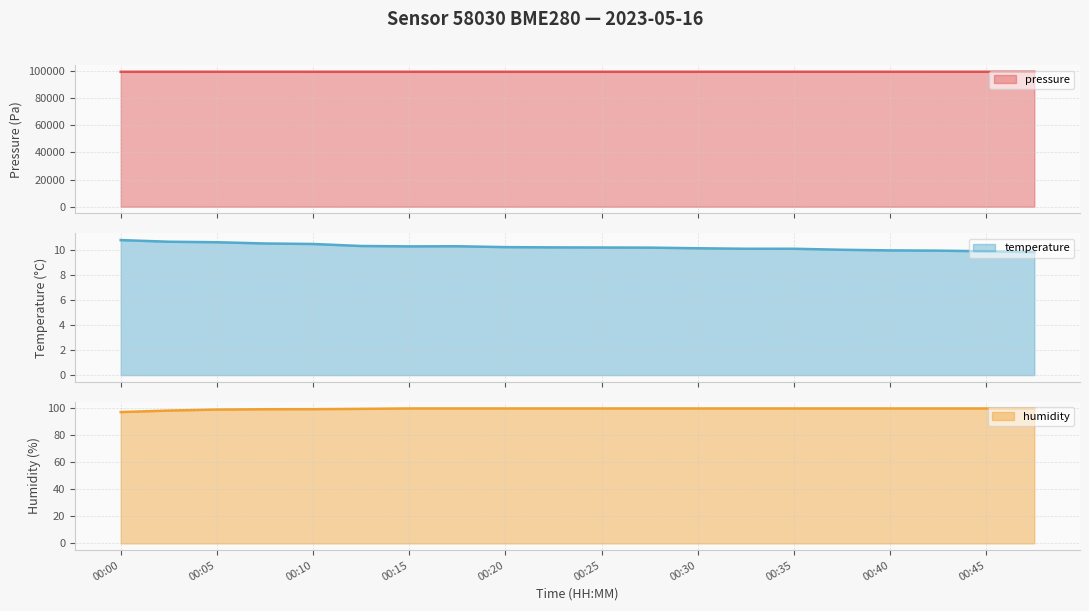

Reading right to left, what are all the values shown in this chart?

pressure: 00:47=99413.9	00:45=99418.6	00:42=99421.6	00:40=99414.1	00:37=99421.7	00:35=99420.8	00:32=99418.9	00:30=99412.1	00:27=99412.3	00:25=99410.5	00:22=99405.9	00:20=99401.1	00:18=99407.4	00:15=99413.9	00:13=99411.7	00:10=99408.9	00:08=99418.5	00:05=99415.4	00:03=99405.8	00:00=99397.8
temperature: 00:47=9.8	00:45=9.9	00:42=9.9	00:40=9.9	00:37=10.0	00:35=10.1	00:32=10.1	00:30=10.1	00:27=10.2	00:25=10.2	00:22=10.2	00:20=10.2	00:18=10.3	00:15=10.2	00:13=10.3	00:10=10.4	00:08=10.5	00:05=10.6	00:03=10.6	00:00=10.8
humidity: 00:47=100.0	00:45=100.0	00:42=100.0	00:40=100.0	00:37=100.0	00:35=100.0	00:32=100.0	00:30=100.0	00:27=100.0	00:25=100.0	00:22=100.0	00:20=100.0	00:18=100.0	00:15=100.0	00:13=99.7	00:10=99.5	00:08=99.4	00:05=99.2	00:03=98.4	00:00=97.3